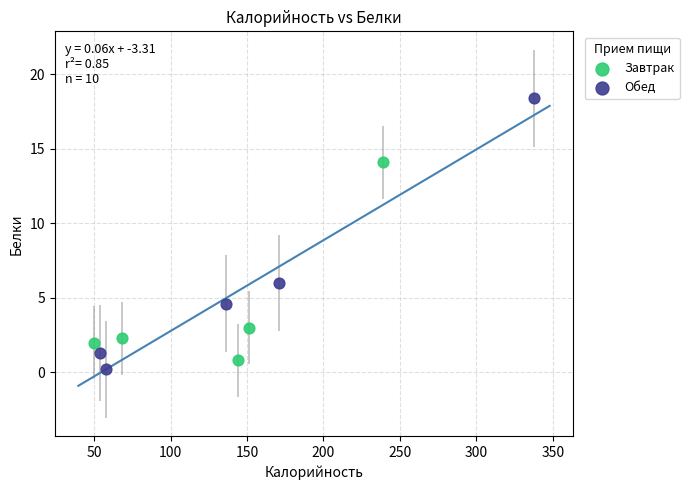

Which series has the largest Y range (max minus min)?

Обед